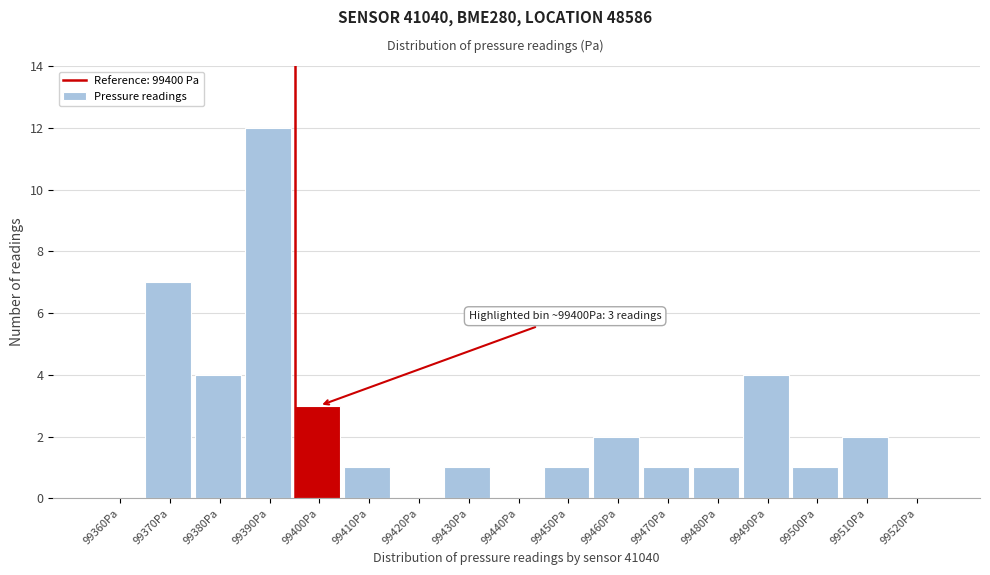

Reading right to left, what are all the values shown in this chart?

99520Pa=0	99510Pa=2	99500Pa=1	99490Pa=4	99480Pa=1	99470Pa=1	99460Pa=2	99450Pa=1	99440Pa=0	99430Pa=1	99420Pa=0	99410Pa=1	99400Pa=3	99390Pa=12	99380Pa=4	99370Pa=7	99360Pa=0